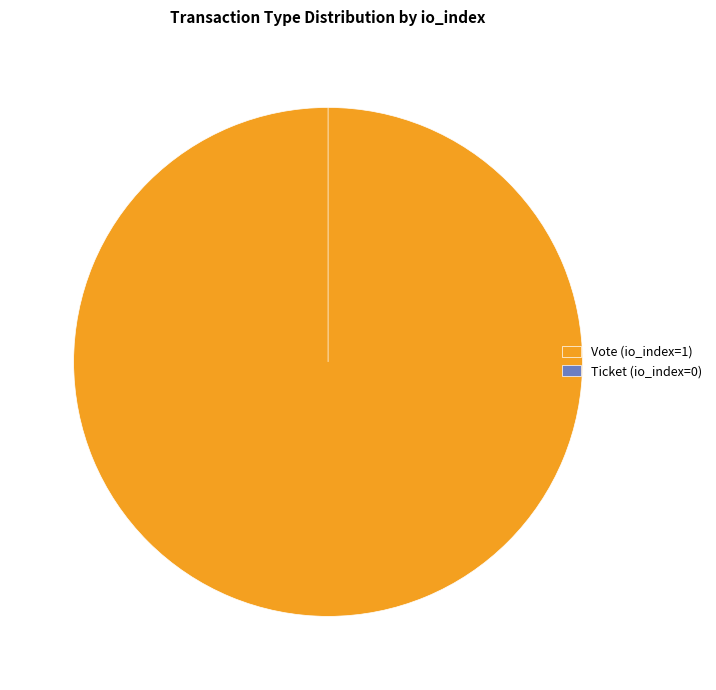

Which slice is the largest?

Vote (io_index=1)